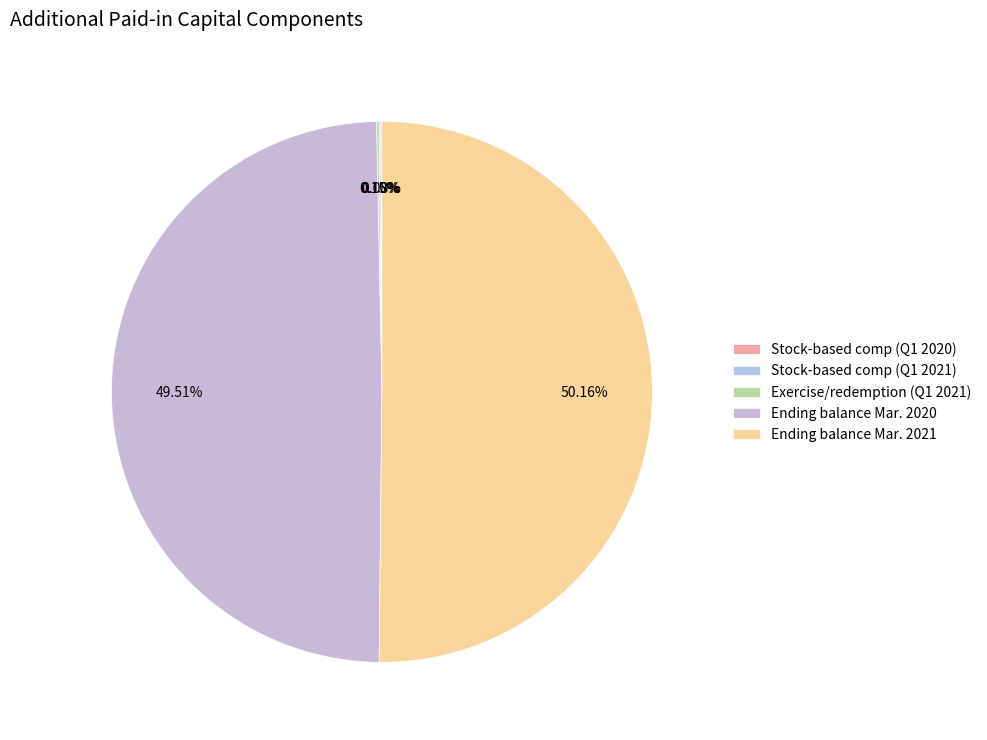

Count the number of slices in the pie.

5